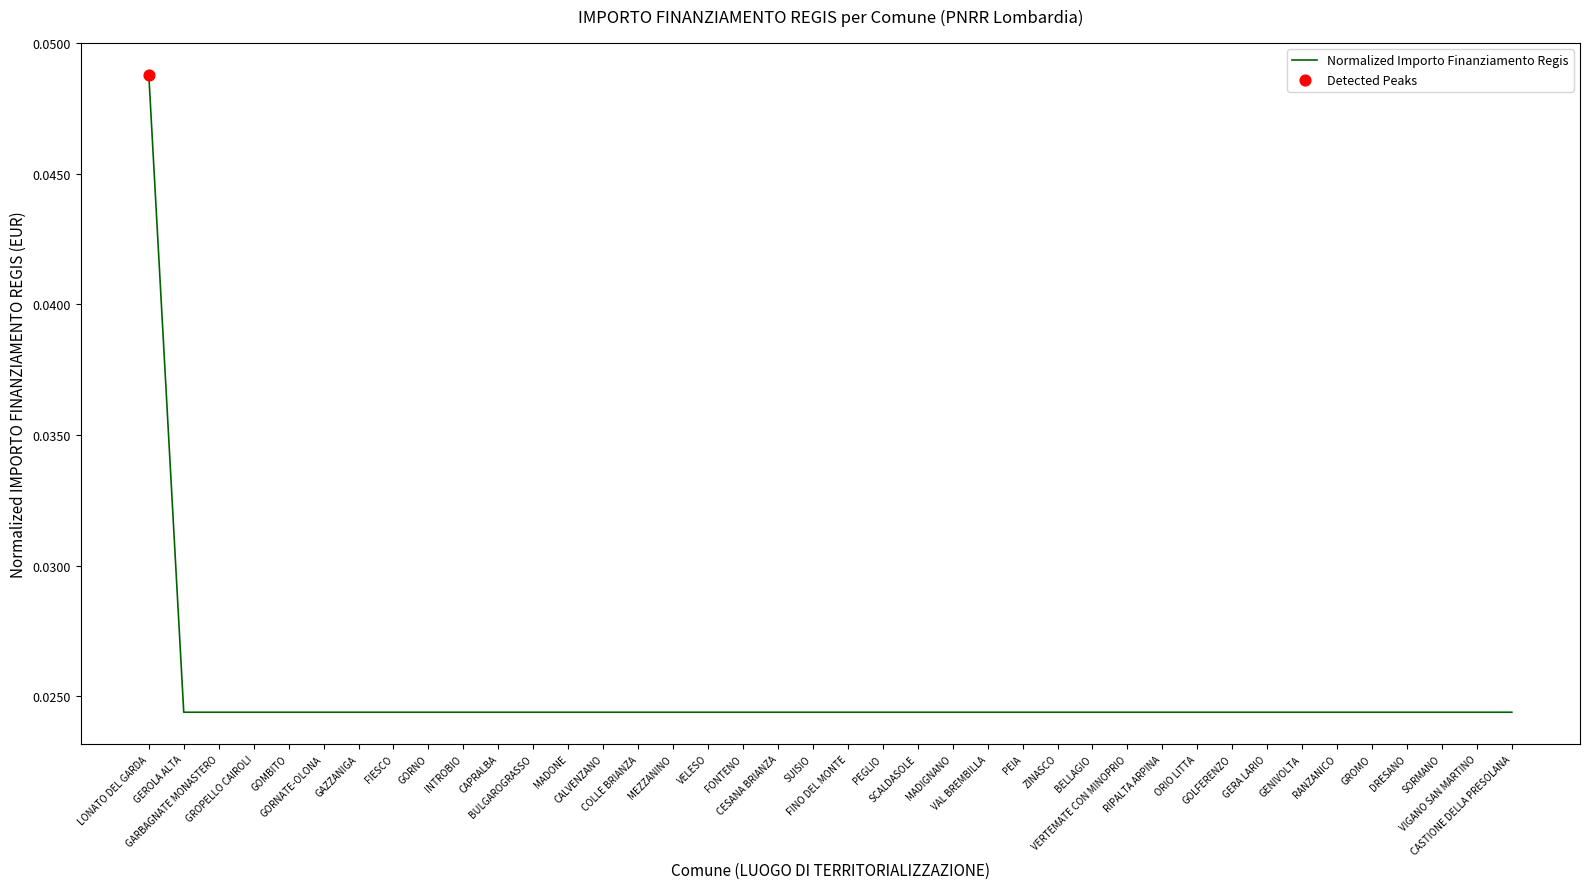

Between VIGANO SAN MARTINO and ORIO LITTA, which is larger?

VIGANO SAN MARTINO